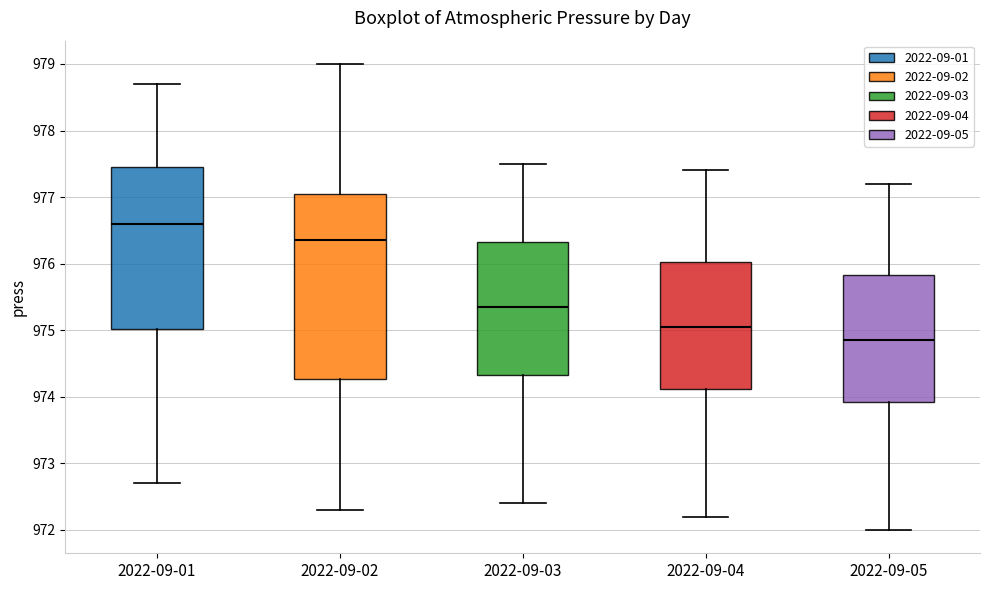

Reading left to right, read every box against the y-axis: the position of its median line, the range the box covers, and the ends of its whiskers. The values are not printed on the chart, so give them approximately, as read against the axis.

2022-09-01: median 976.6, box 975.0 to 977.5, whiskers 972.7 to 978.7
2022-09-02: median 976.4, box 974.3 to 977.1, whiskers 972.3 to 979.0
2022-09-03: median 975.4, box 974.3 to 976.3, whiskers 972.4 to 977.5
2022-09-04: median 975.1, box 974.1 to 976.0, whiskers 972.2 to 977.4
2022-09-05: median 974.9, box 973.9 to 975.8, whiskers 972.0 to 977.2